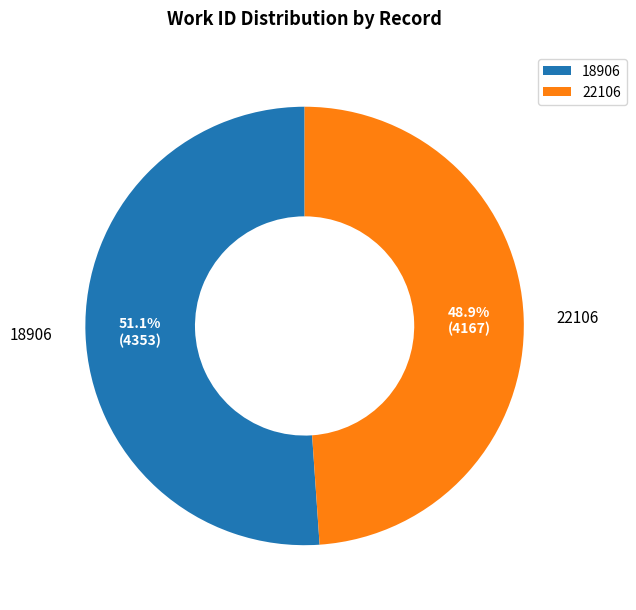

Rank the categories by value from lowest to highest.

22106, 18906